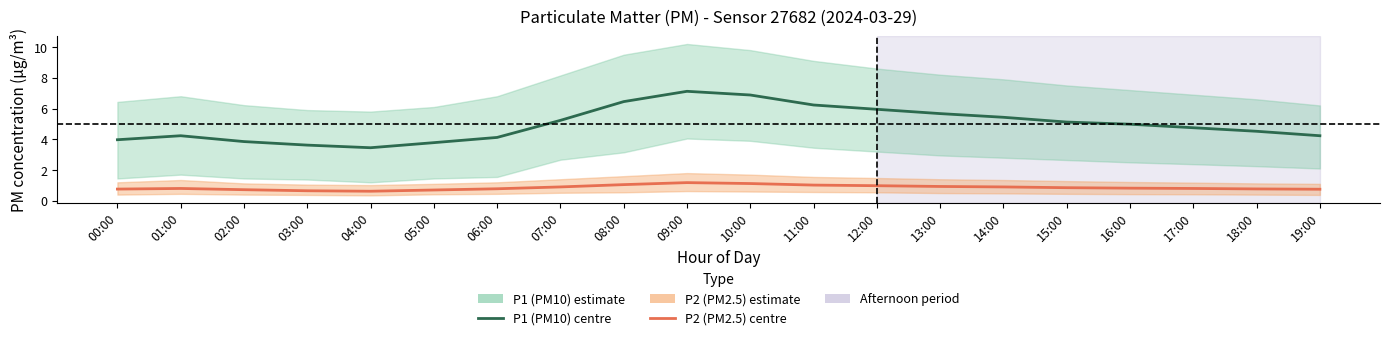

What is the average value of the P1 (PM10) series?

5.0